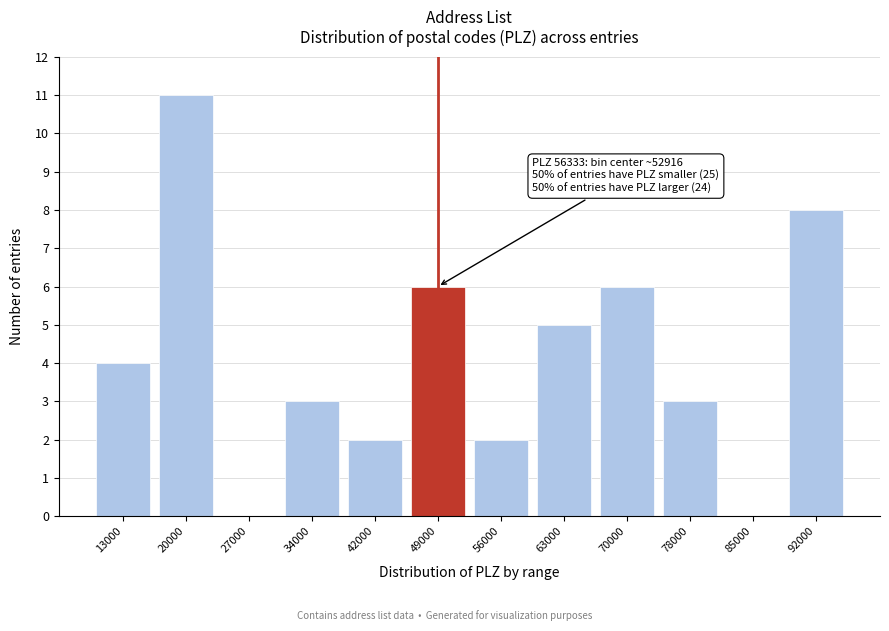

Reading right to left, transcribe all the data shown in this chart.

92000=8	85000=0	78000=3	70000=6	63000=5	56000=2	49000=6	42000=2	34000=3	27000=0	20000=11	13000=4